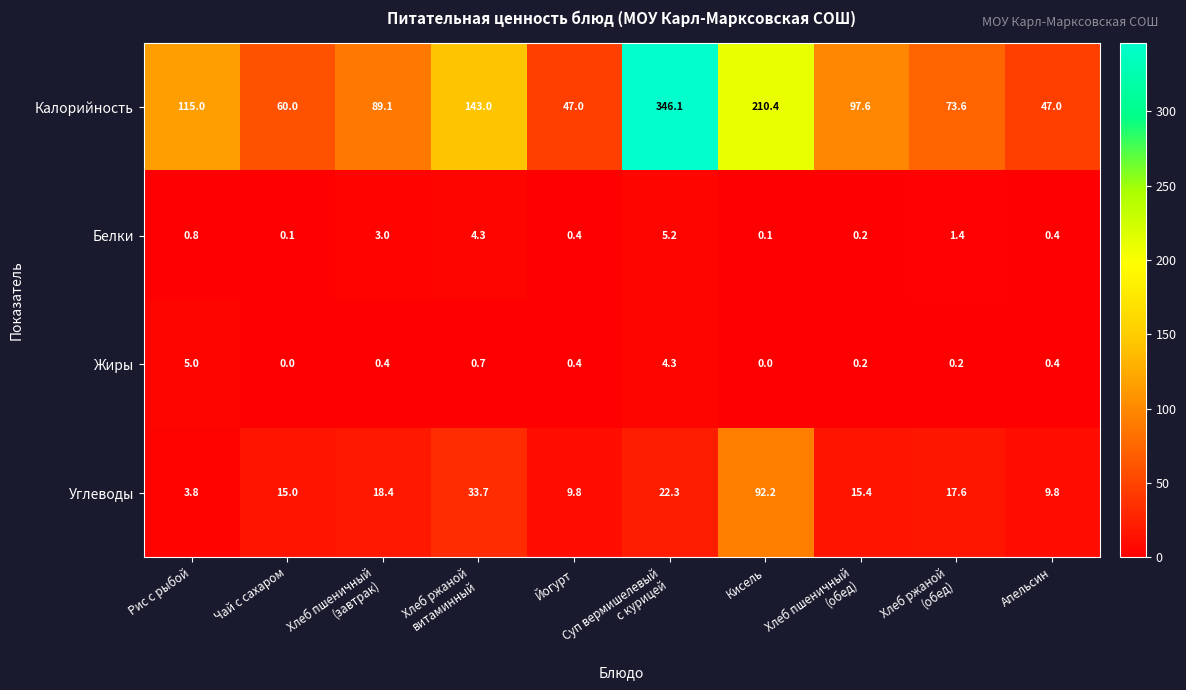

Rank the series at Кисель from highest to lowest value.

Калорийность, Углеводы, Белки, Жиры